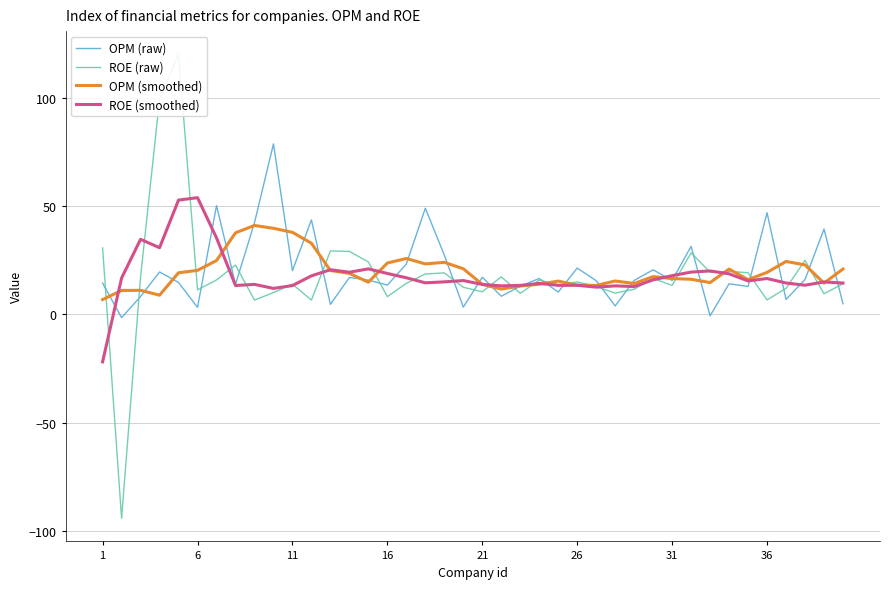

What is the difference between the maximum and minimum values in the OPM (raw) series?

80.2